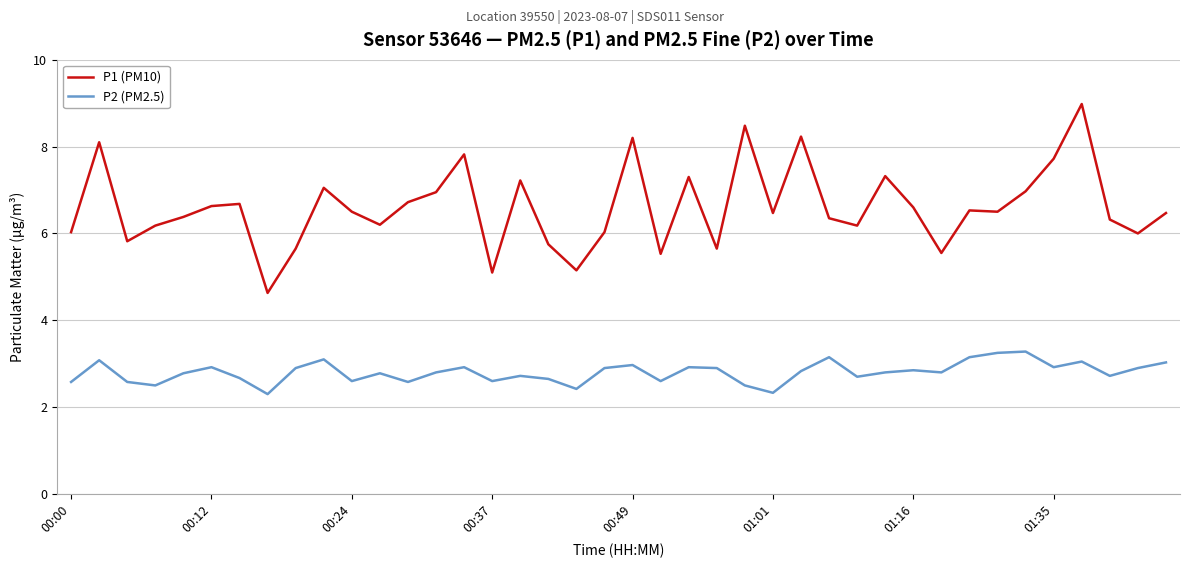

True or false: P2 (PM2.5) and P1 (PM10) cross at least once.

False